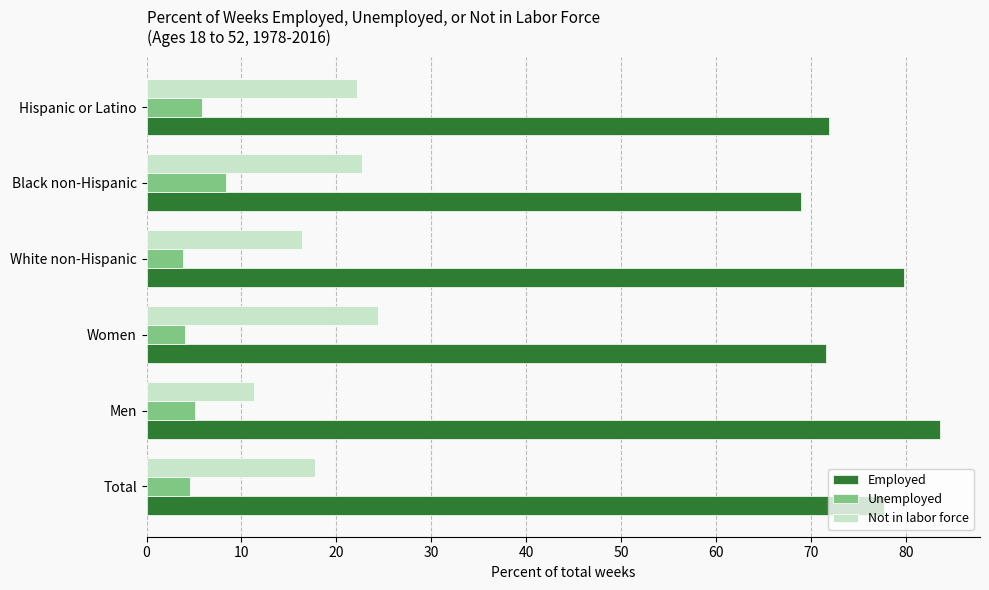

What is the average value of the Unemployed series?

5.3